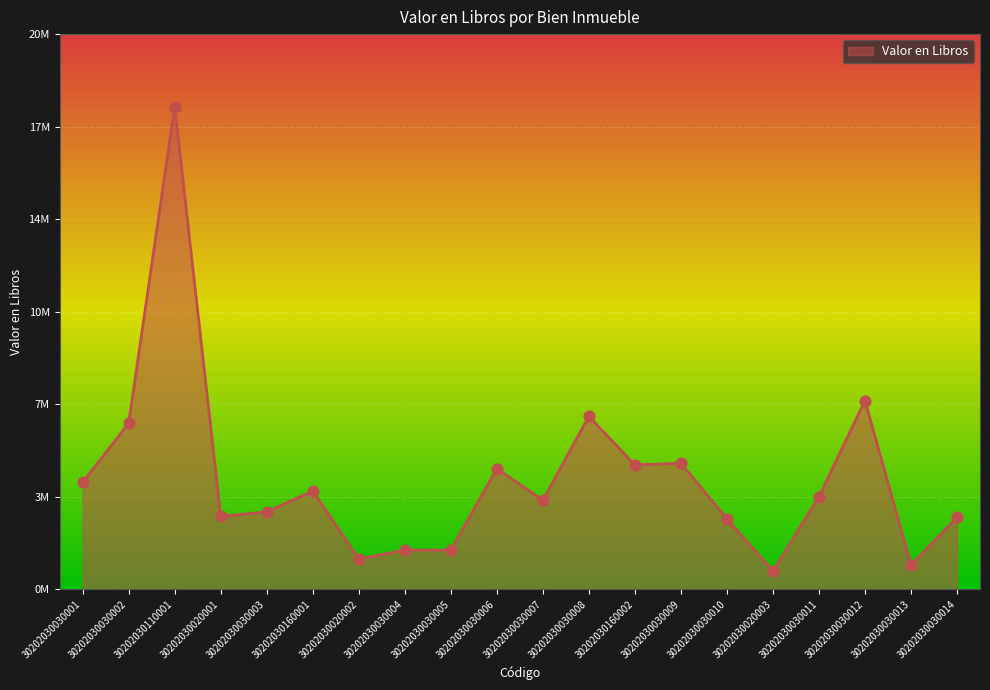

Which has a higher value, 30202030030009 or 30202030030005?

30202030030009